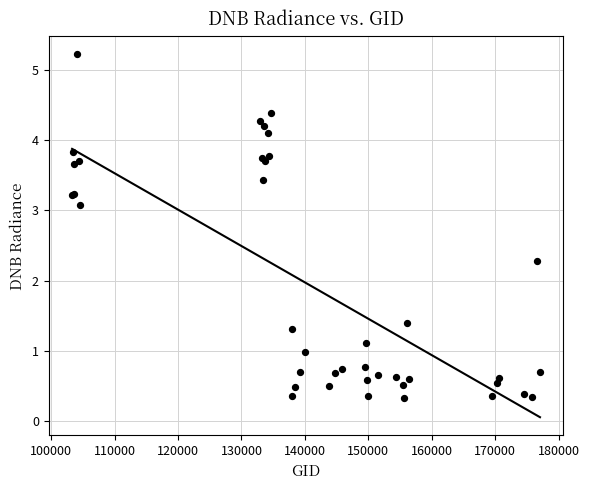

What Y value in the scatter plot is closest to 2?

2.3